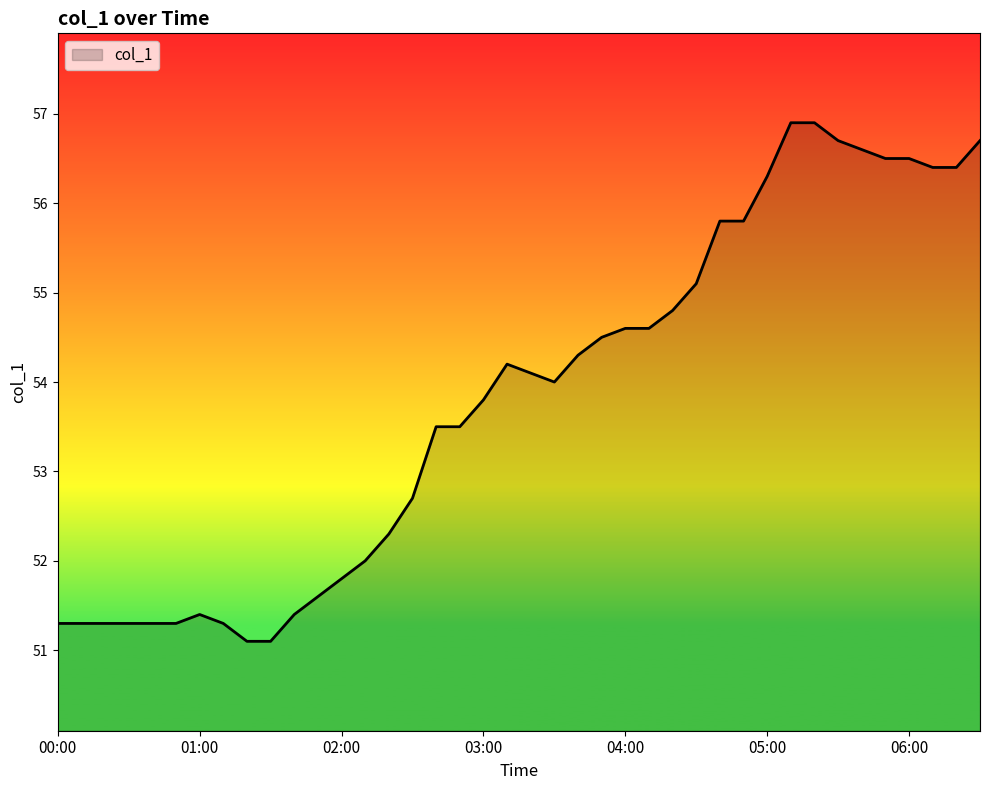

What is the difference between the maximum and minimum values?

5.8